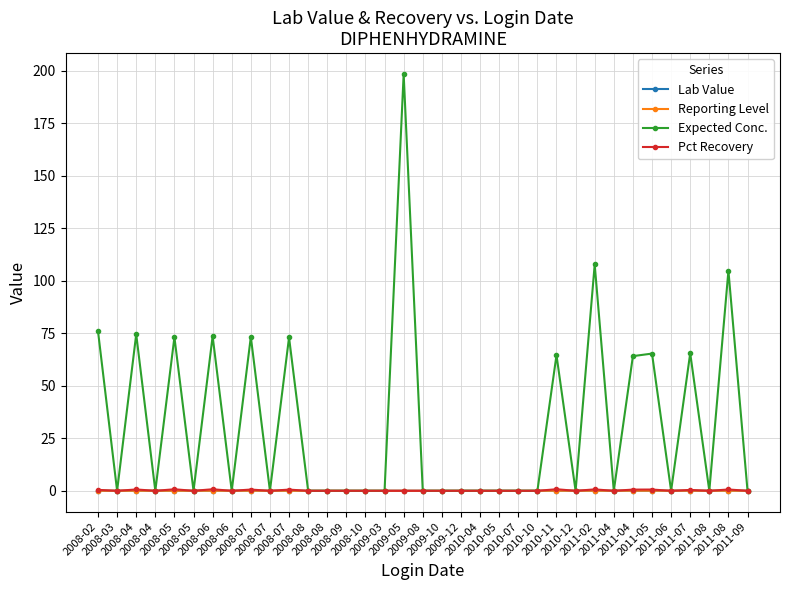

At which label is Expected Conc. closest to 99?

2011-08